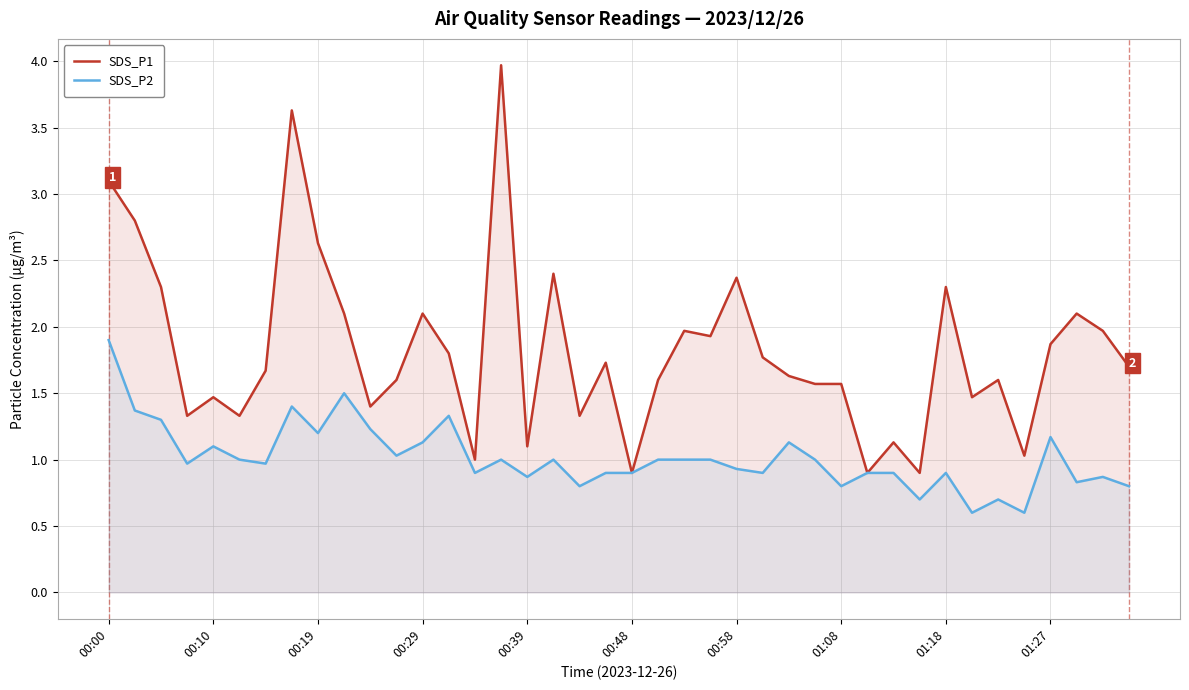

True or false: SDS_P2 has a value of 0.2 at 00:39.

False